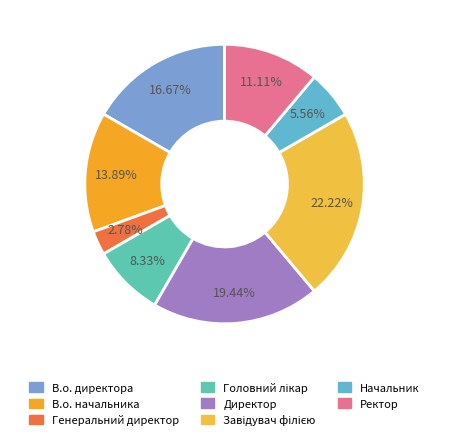

What is the smallest slice in the pie chart?

Генеральний директор